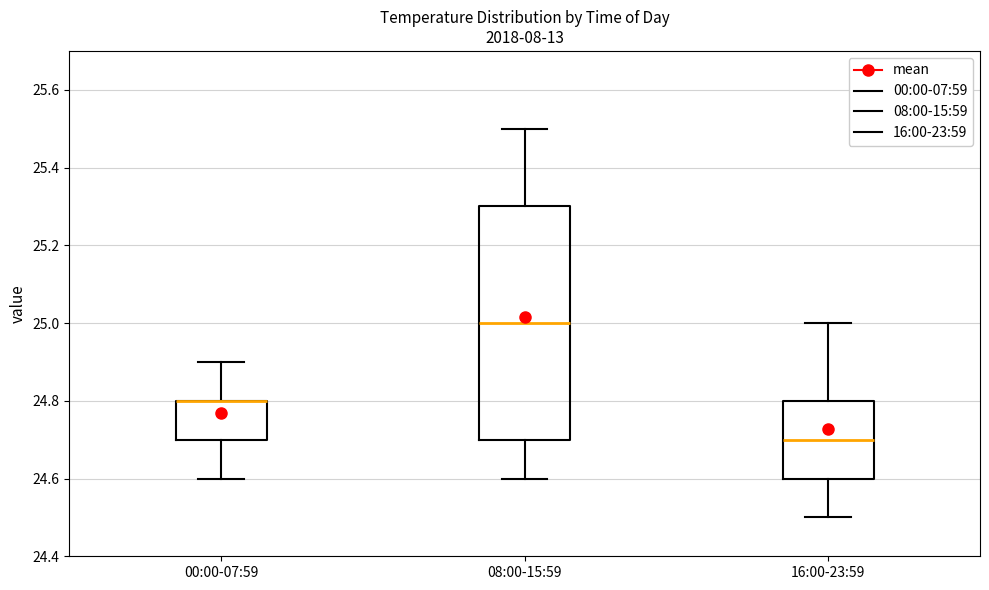

Comparing the boxes themselves (not the whiskers), which one is the tallest?

08:00-15:59